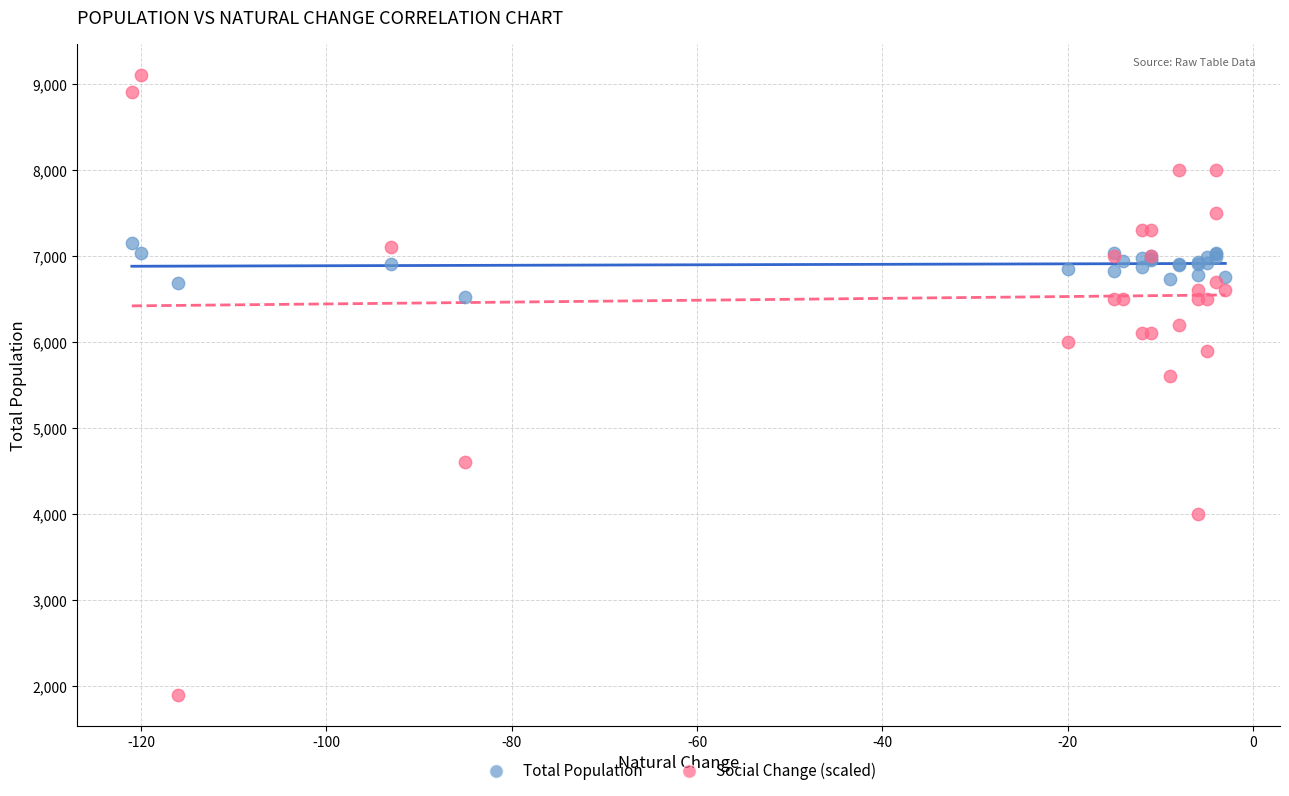

Which series contains the lowest Y value?

Social Change (scaled)